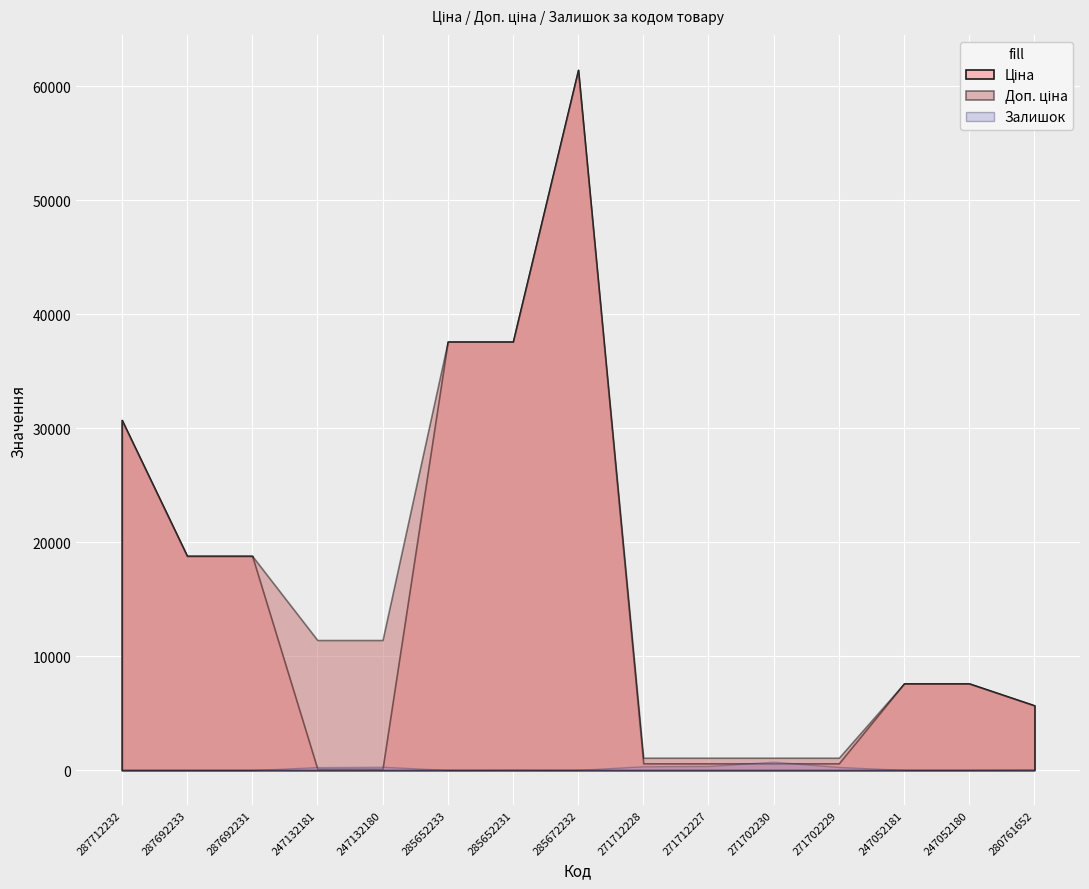

Is the value of Доп. ціна at 271702229 greater than the value of Ціна at 247132180?

Yes